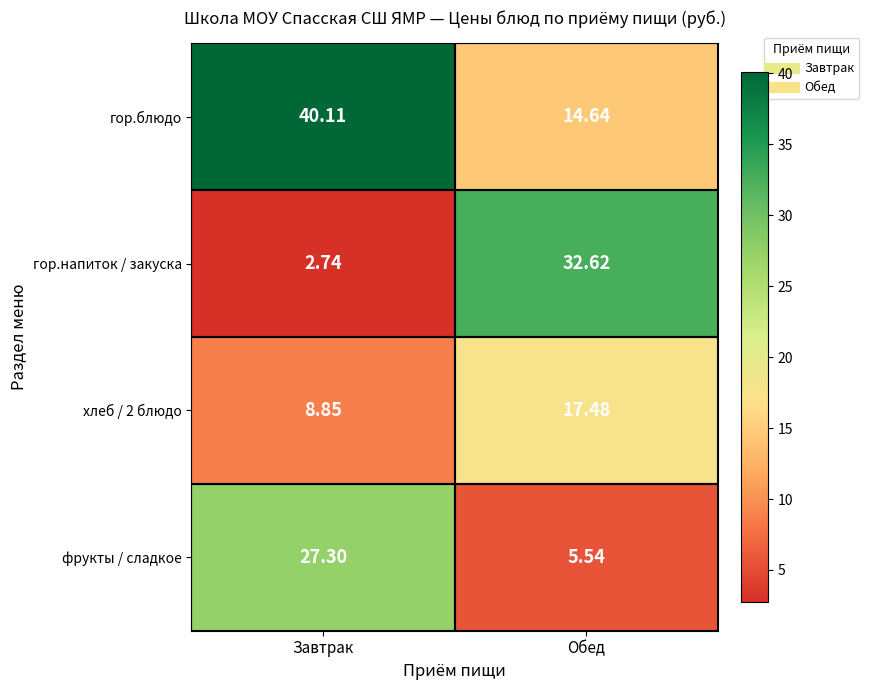

Where does the гор.напиток / закуска series first go above 32?

Обед